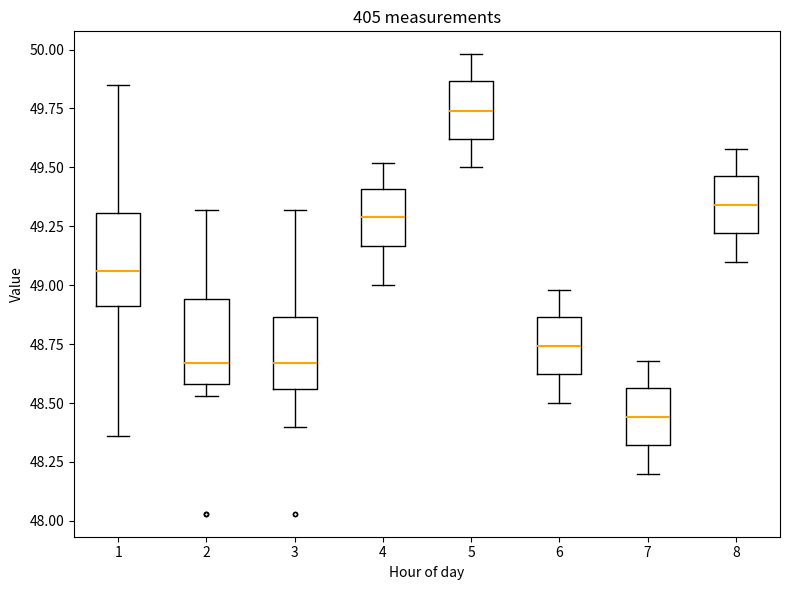

Reading left to right, read every box against the y-axis: the position of its median line, the range the box covers, and the ends of its whiskers. The values are not printed on the chart, so give them approximately, as read against the axis.

1: median 49.05, box 48.90 to 49.30, whiskers 48.35 to 49.85
2: median 48.65, box 48.60 to 48.95, whiskers 48.55 to 49.30
3: median 48.65, box 48.55 to 48.85, whiskers 48.40 to 49.30
4: median 49.30, box 49.15 to 49.40, whiskers 49.00 to 49.50
5: median 49.75, box 49.60 to 49.85, whiskers 49.50 to 50.00
6: median 48.75, box 48.60 to 48.85, whiskers 48.50 to 49.00
7: median 48.45, box 48.30 to 48.55, whiskers 48.20 to 48.70
8: median 49.35, box 49.20 to 49.45, whiskers 49.10 to 49.60